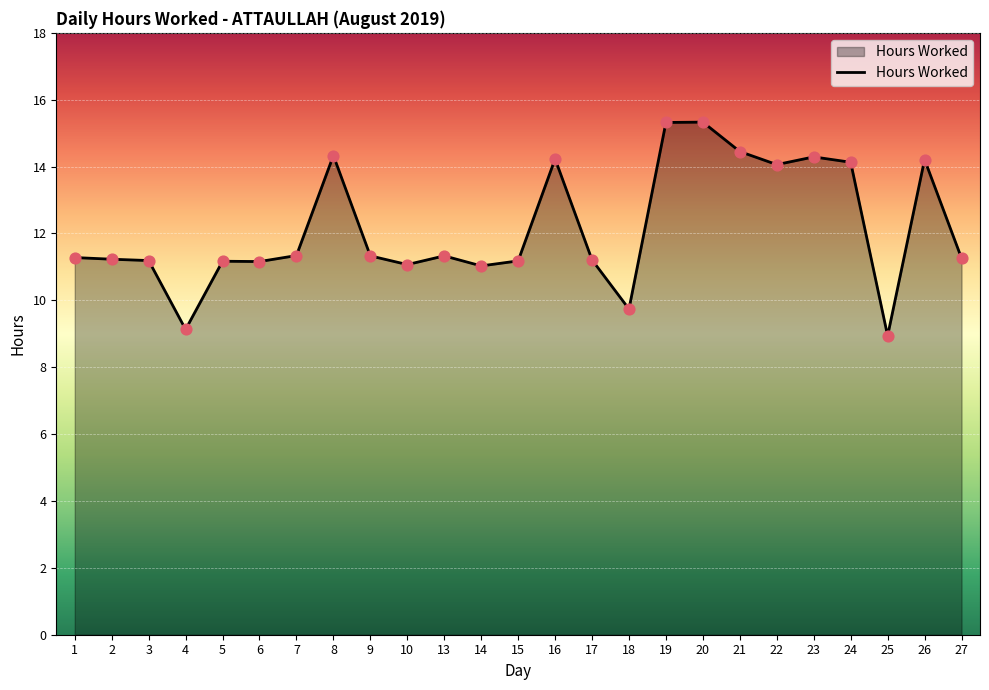

Which has a higher value, 20 or 18?

20